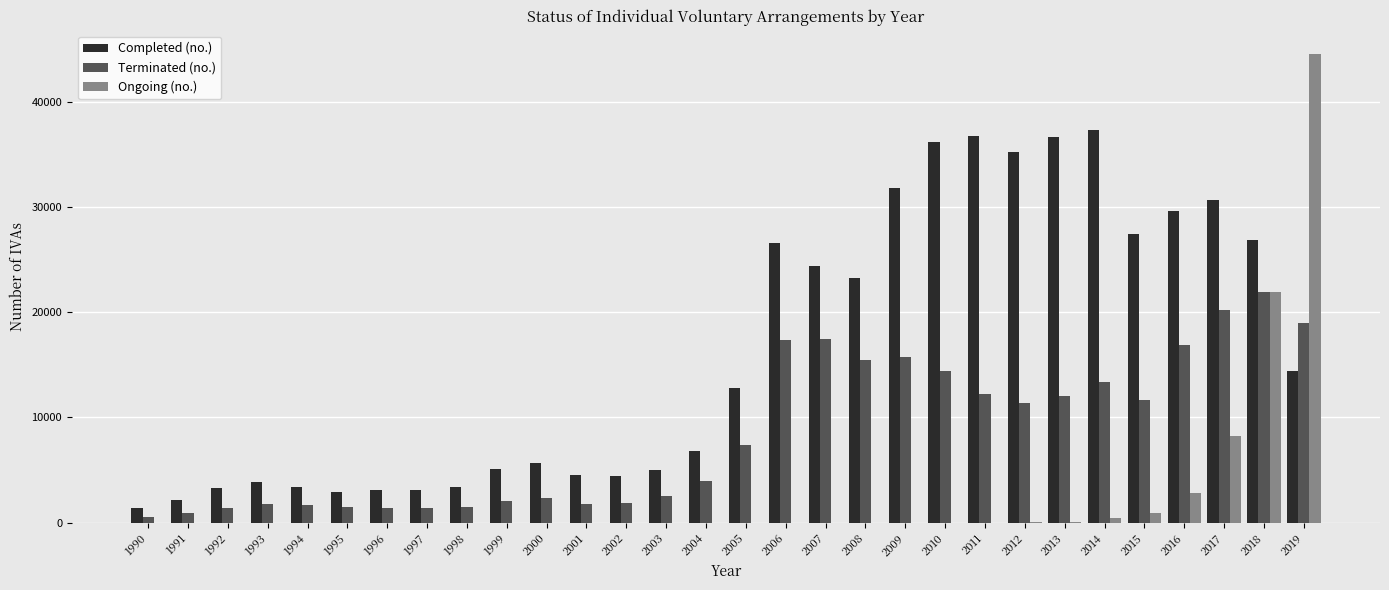

Which series changed the most between 2002 and 2006?

Completed (no.)